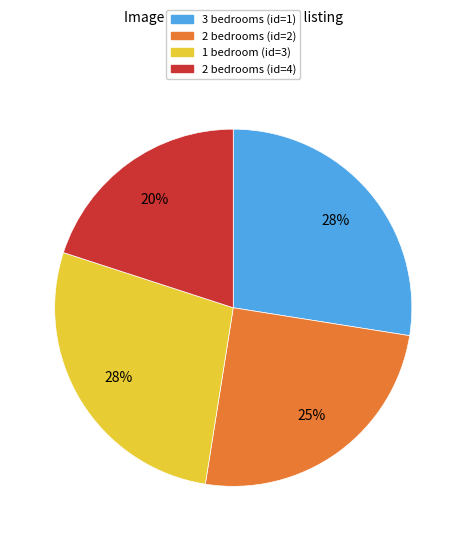

Which slice is the smallest?

2 bedrooms (id=4)